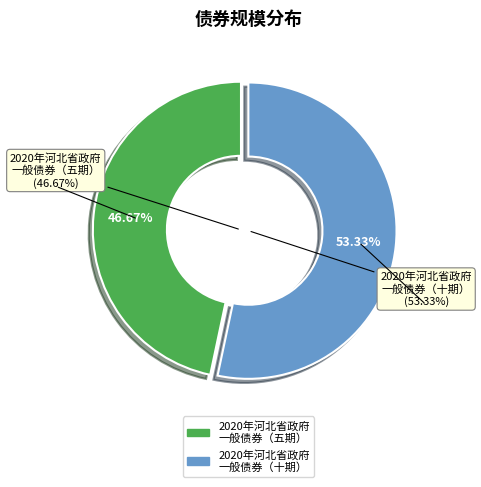

To the nearest percent, what percentage of the pie is 2020年河北省政府一般债券（十期）?

53%